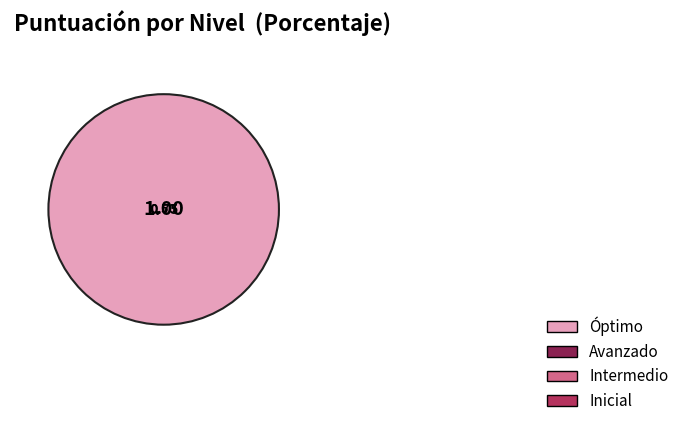

What is the change in value from Intermedio to Avanzado?

+0.2